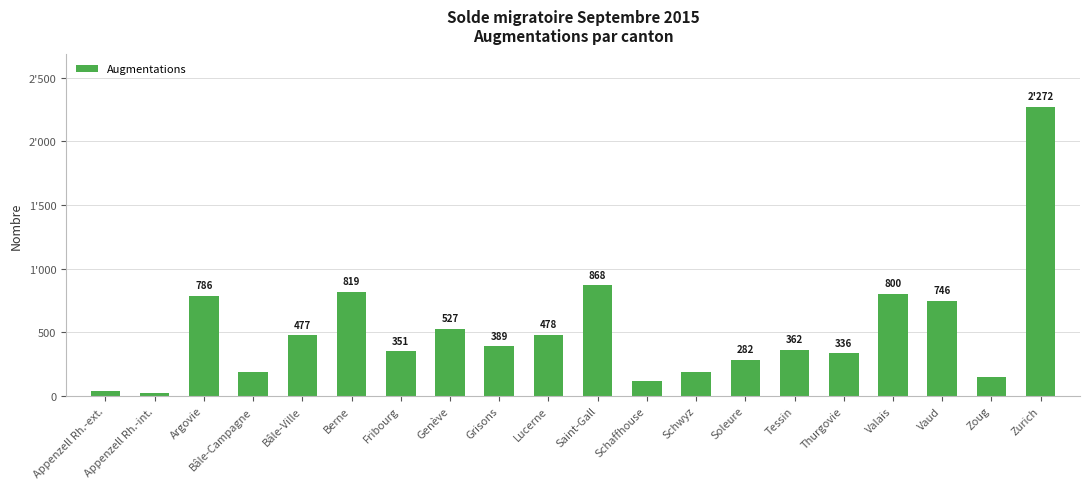

What is the greatest value displayed?

2272